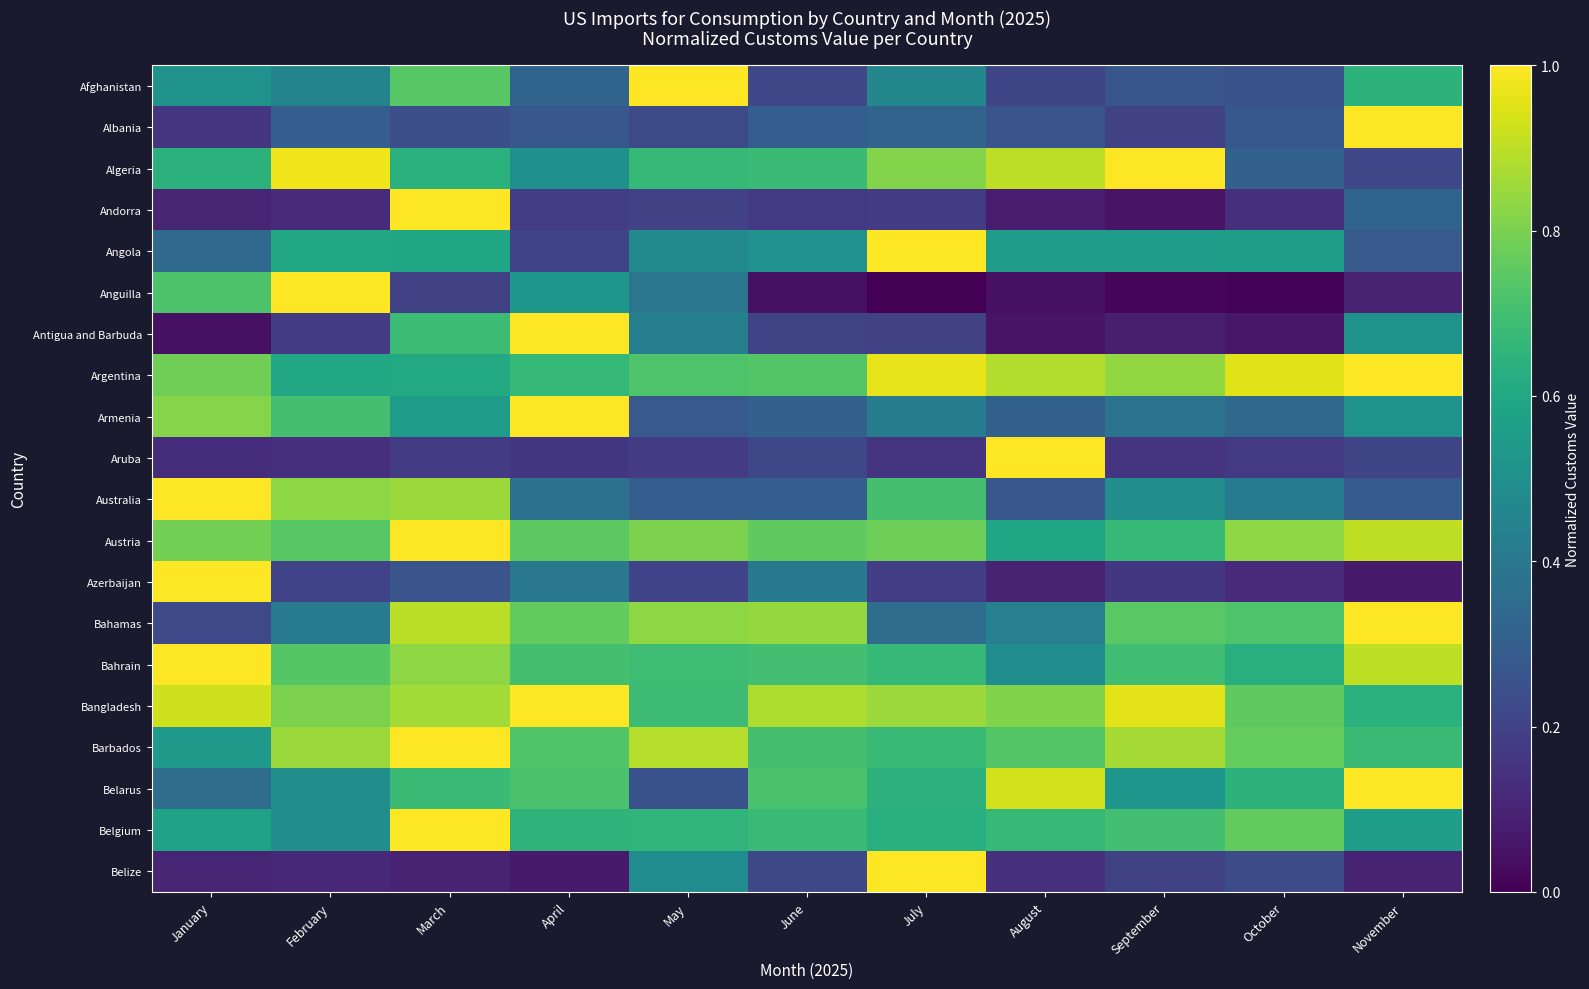

Reading right to left, what are all the values shown in this chart?

Afghanistan: November=0.6	October=0.3	September=0.3	August=0.2	July=0.5	June=0.2	May=1.0	April=0.3	March=0.7	February=0.5	January=0.5
Albania: November=1.0	October=0.3	September=0.2	August=0.3	July=0.3	June=0.3	May=0.2	April=0.3	March=0.2	February=0.3	January=0.2
Algeria: November=0.2	October=0.3	September=1.0	August=0.9	July=0.8	June=0.7	May=0.7	April=0.5	March=0.6	February=1.0	January=0.6
Andorra: November=0.3	October=0.1	September=0.1	August=0.1	July=0.2	June=0.2	May=0.2	April=0.2	March=1.0	February=0.1	January=0.1
Angola: November=0.3	October=0.6	September=0.5	August=0.5	July=1.0	June=0.5	May=0.5	April=0.2	March=0.6	February=0.6	January=0.3
Anguilla: November=0.1	October=0.0	September=0.0	August=0.0	July=0.0	June=0.0	May=0.4	April=0.5	March=0.2	February=1.0	January=0.7
Antigua and Barbuda: November=0.5	October=0.1	September=0.1	August=0.1	July=0.2	June=0.2	May=0.4	April=1.0	March=0.7	February=0.2	January=0.0
Argentina: November=1.0	October=1.0	September=0.8	August=0.9	July=1.0	June=0.7	May=0.7	April=0.7	March=0.6	February=0.6	January=0.8
Armenia: November=0.5	October=0.3	September=0.4	August=0.3	July=0.4	June=0.3	May=0.3	April=1.0	March=0.5	February=0.7	January=0.8
Aruba: November=0.2	October=0.2	September=0.2	August=1.0	July=0.2	June=0.2	May=0.2	April=0.2	March=0.2	February=0.1	January=0.1
Australia: November=0.3	October=0.4	September=0.5	August=0.3	July=0.7	June=0.3	May=0.3	April=0.4	March=0.8	February=0.8	January=1.0
Austria: November=0.9	October=0.8	September=0.7	August=0.6	July=0.8	June=0.8	May=0.8	April=0.7	March=1.0	February=0.7	January=0.8
Azerbaijan: November=0.1	October=0.1	September=0.2	August=0.1	July=0.2	June=0.4	May=0.2	April=0.4	March=0.3	February=0.2	January=1.0
Bahamas: November=1.0	October=0.7	September=0.7	August=0.4	July=0.4	June=0.8	May=0.8	April=0.8	March=0.9	February=0.4	January=0.2
Bahrain: November=0.9	October=0.6	September=0.7	August=0.5	July=0.7	June=0.7	May=0.7	April=0.7	March=0.8	February=0.7	January=1.0
Bangladesh: November=0.6	October=0.8	September=1.0	August=0.8	July=0.9	June=0.9	May=0.7	April=1.0	March=0.9	February=0.8	January=0.9
Barbados: November=0.7	October=0.8	September=0.9	August=0.7	July=0.7	June=0.7	May=0.9	April=0.7	March=1.0	February=0.8	January=0.5
Belarus: November=1.0	October=0.6	September=0.5	August=0.9	July=0.6	June=0.7	May=0.3	April=0.7	March=0.7	February=0.5	January=0.4
Belgium: November=0.6	October=0.8	September=0.7	August=0.7	July=0.6	June=0.7	May=0.7	April=0.6	March=1.0	February=0.5	January=0.6
Belize: November=0.1	October=0.2	September=0.2	August=0.1	July=1.0	June=0.2	May=0.5	April=0.1	March=0.1	February=0.1	January=0.1